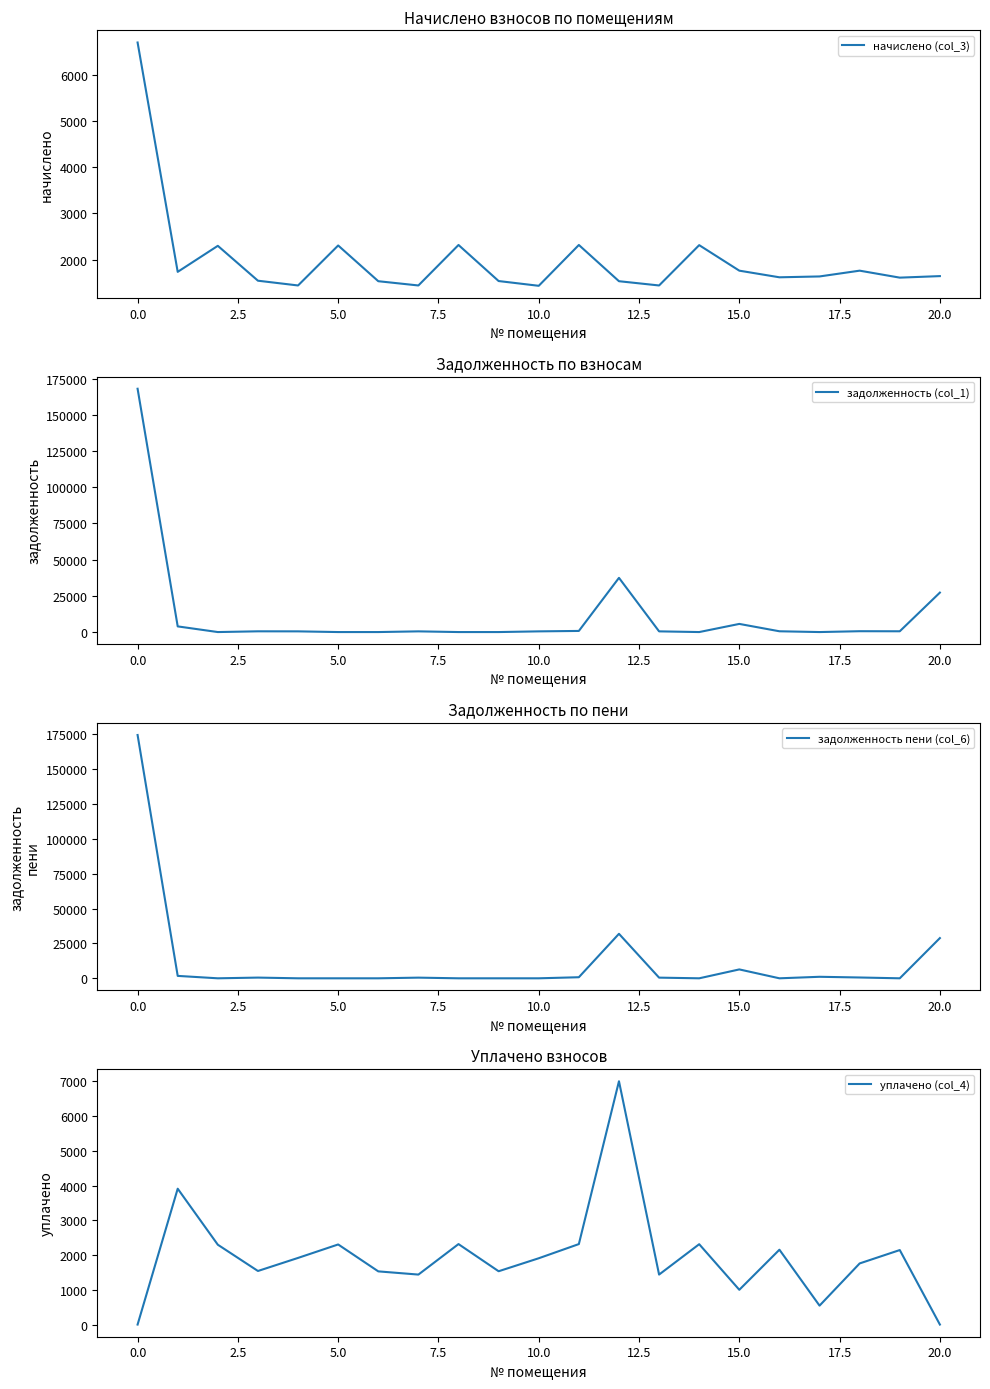

The value of начислено (col_3) at 5.0 is 2304.4. True or false?

True